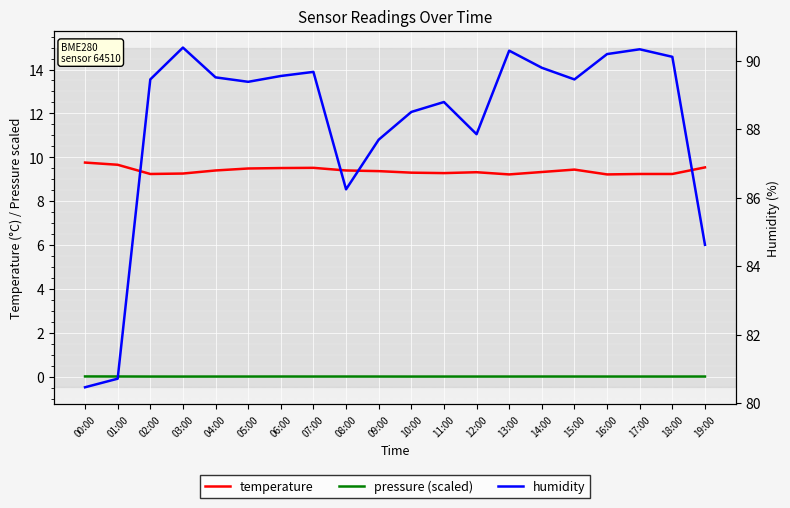

Rank the series at 11:00 from lowest to highest value.

pressure (scaled), temperature, humidity